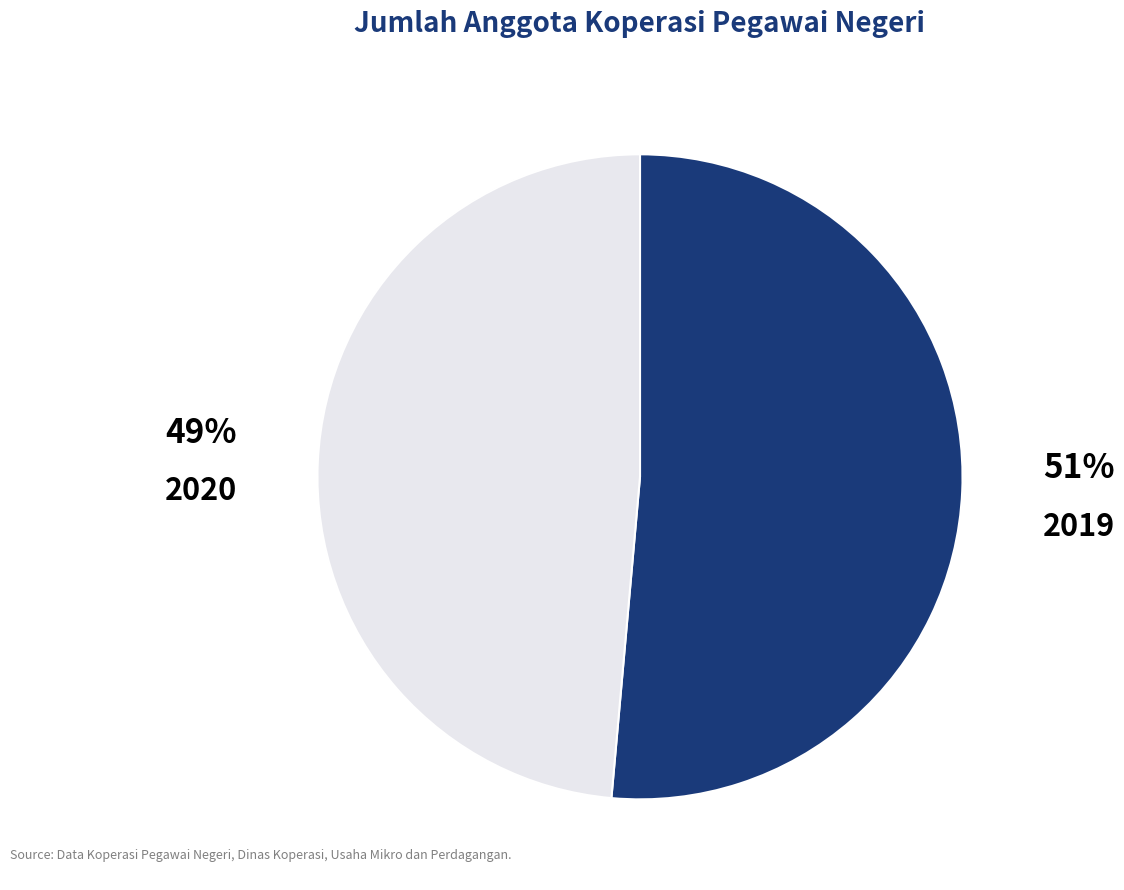

Count the number of slices in the pie.

2